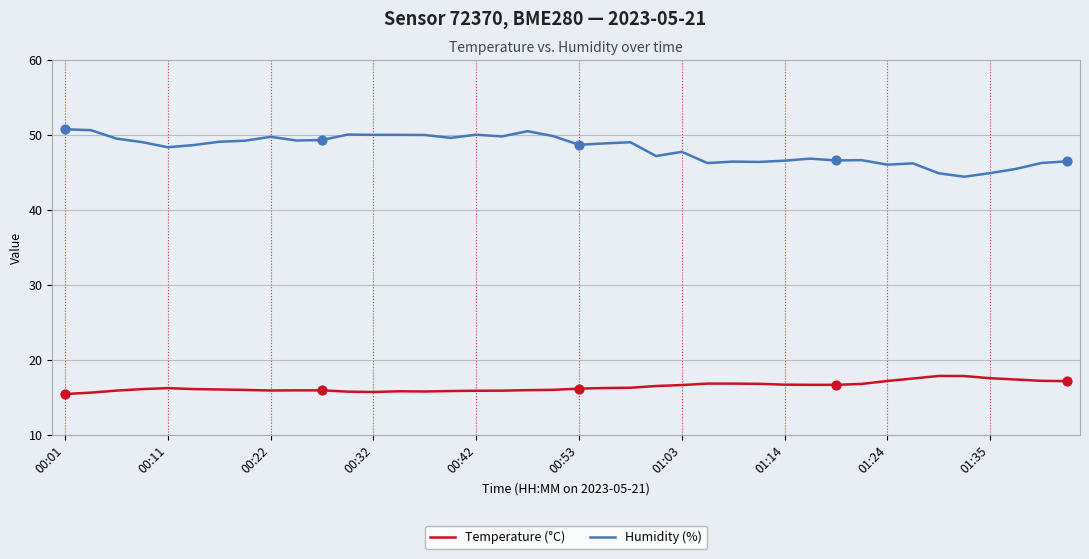

Which series has the largest range (max minus min)?

Humidity (%)